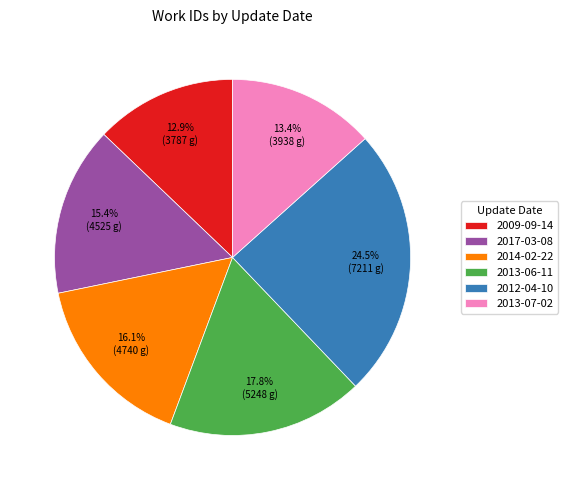

Does 2017-03-08 account for over 50% of the chart?

No